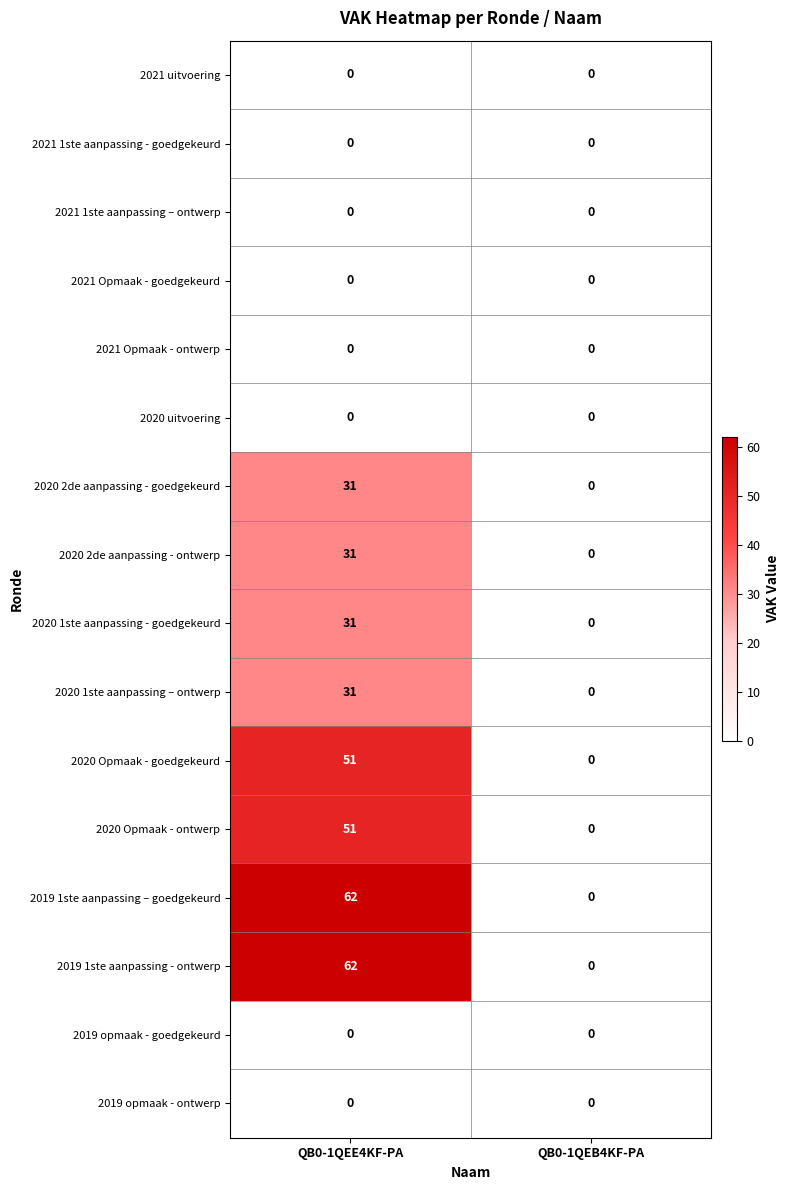

The 2019 1ste aanpassing – goedgekeurd series shows 0 at QB0-1QEB4KF-PA. True or false?

True